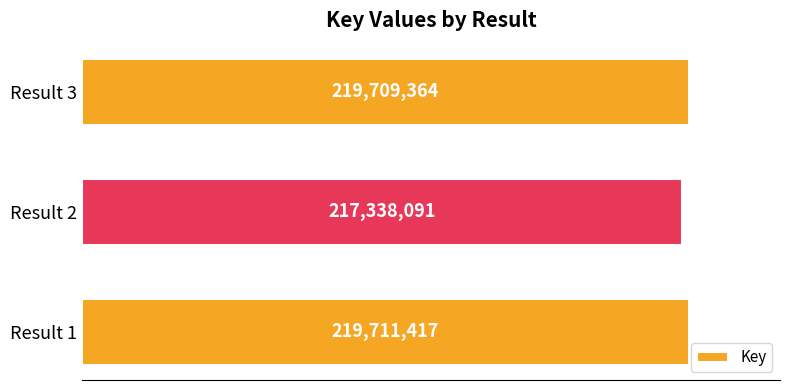

What is the sum of all values?

656758872